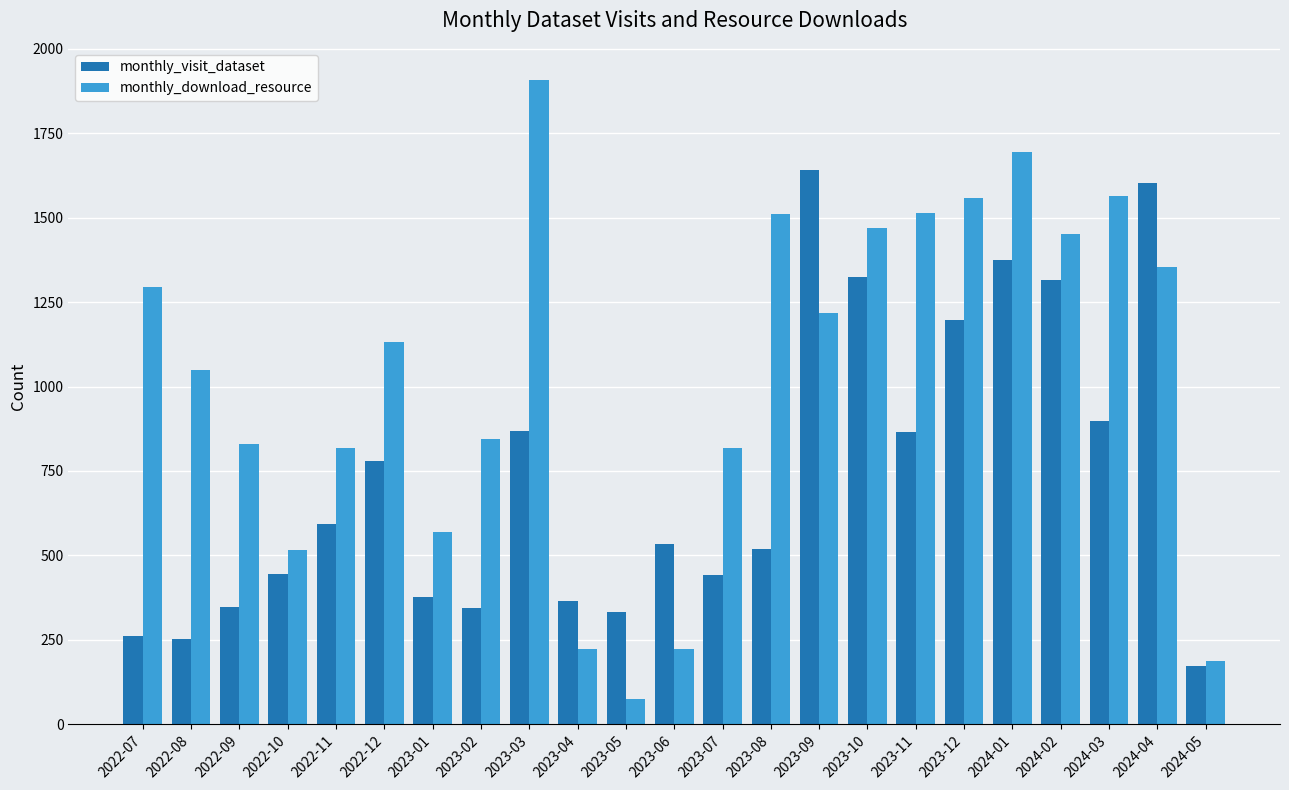

What is the label of the 6th bar from the left?

2022-12